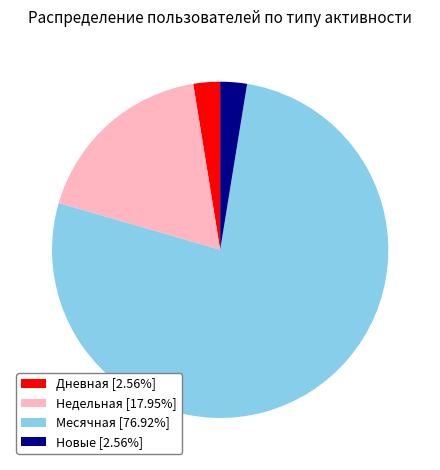

Is the sum of Месячная [76.92%] and Дневная [2.56%] greater than half?

Yes